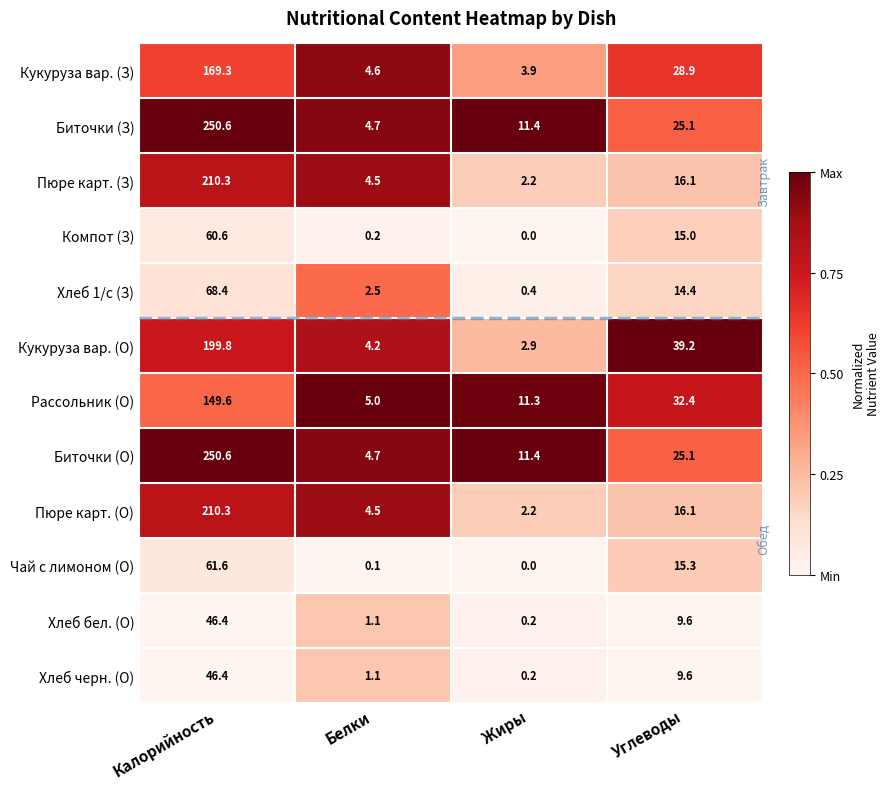

At which category is the sum across all series the highest?

Калорийность